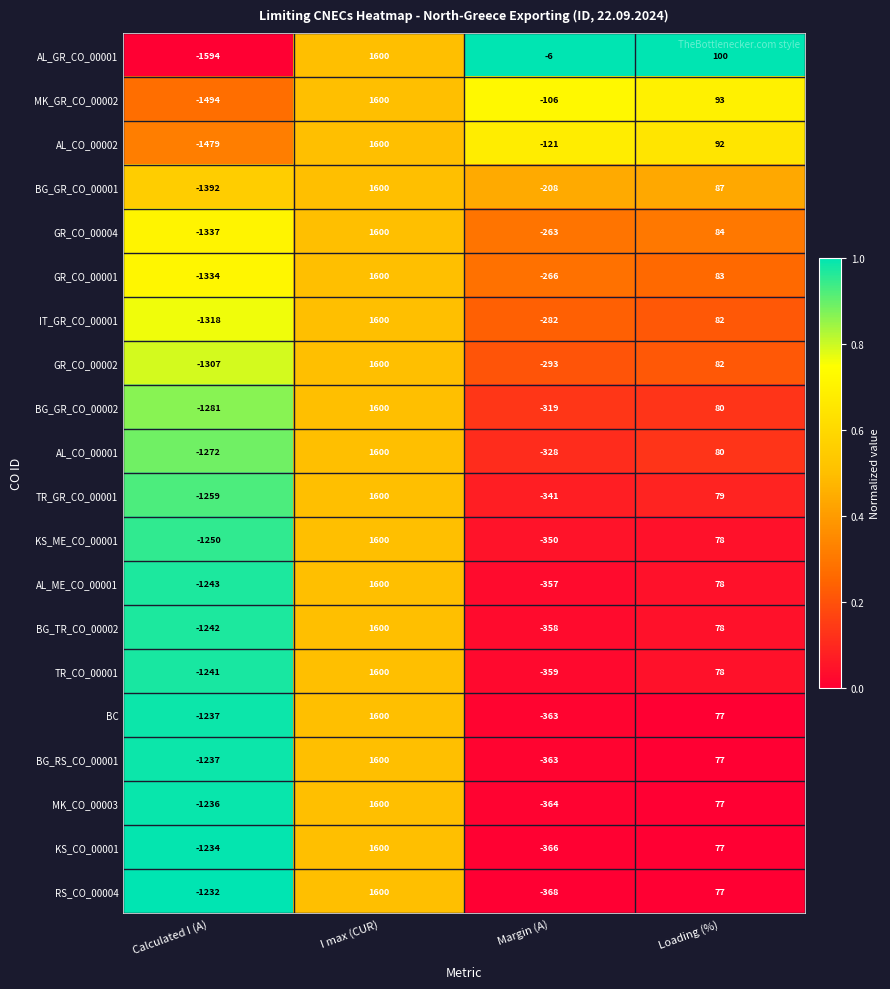

List the labels in order of MK_GR_CO_00002 value, largest first.

I max (CUR), Loading (%), Margin (A), Calculated I (A)